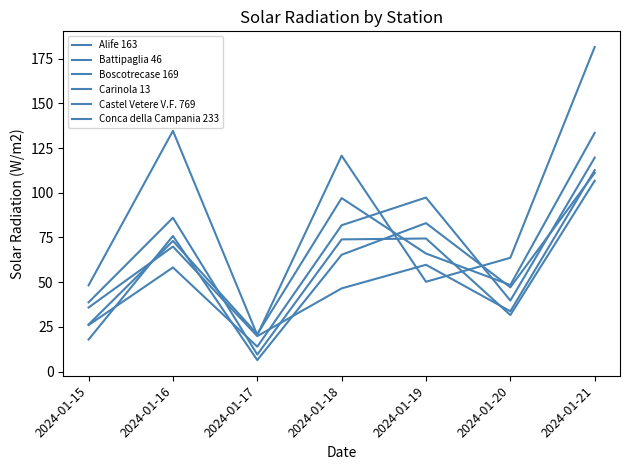

After their last crossing, which series has the higher values: Boscotrecase 169 or Alife 163?

Boscotrecase 169